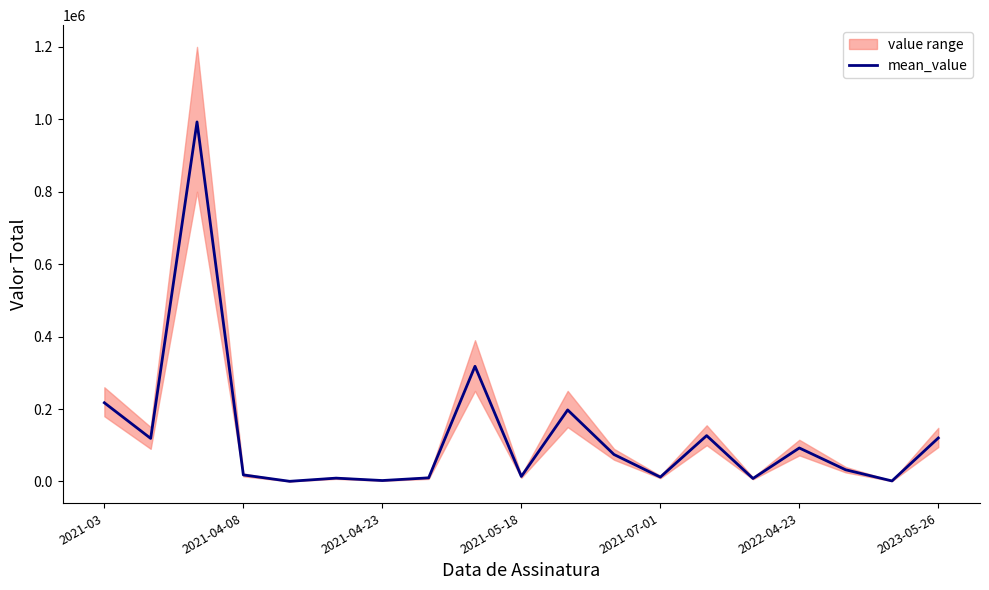

Count the number of categories in the chart.

19